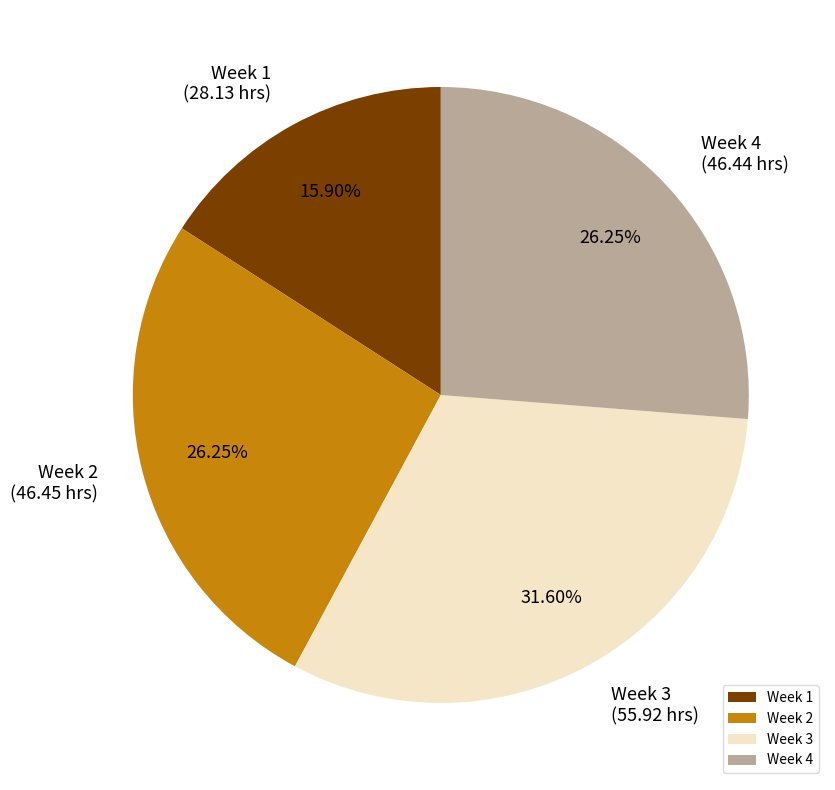

Do Week 2 and Week 4 together represent more than half of the pie?

Yes